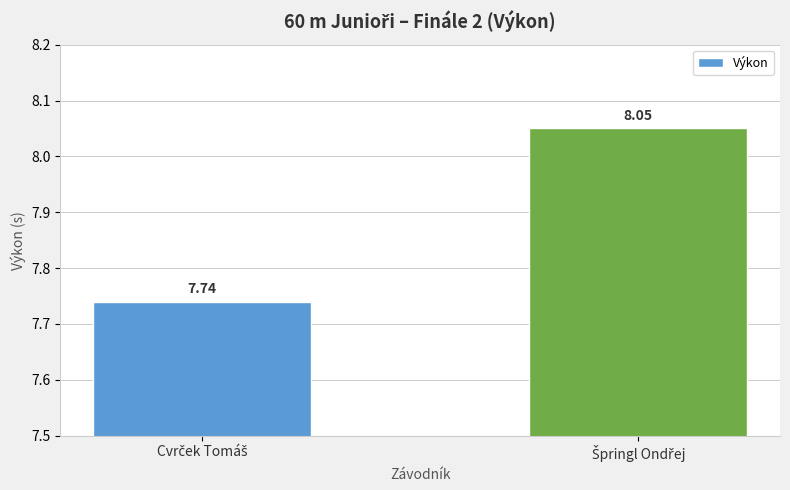

What is the average value?

7.9